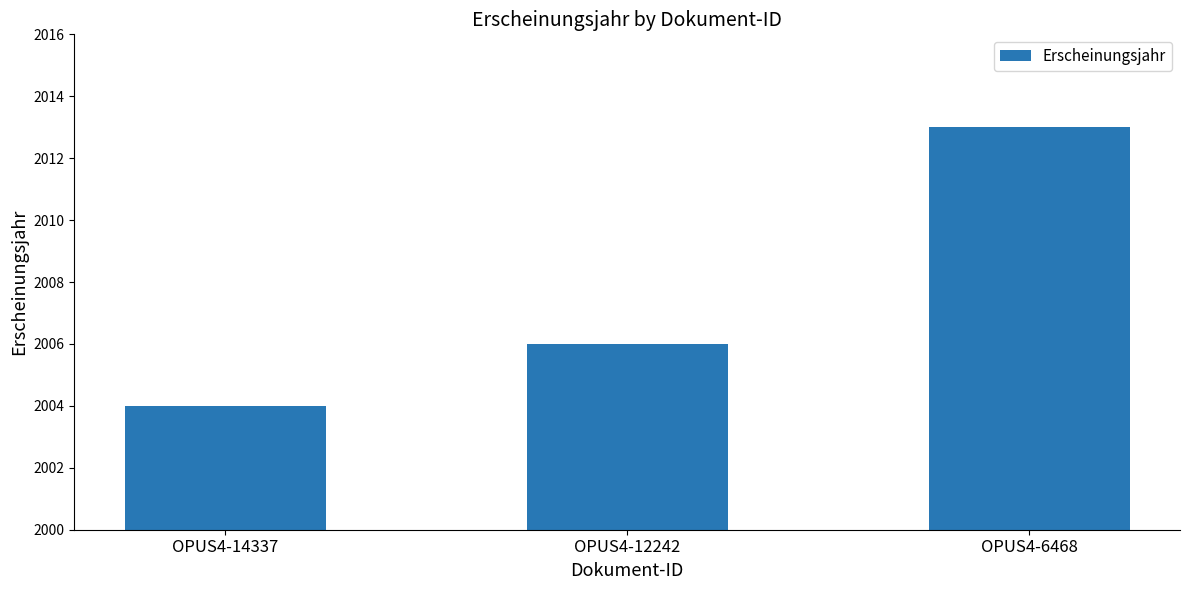

Reading right to left, list all the values displayed in this chart.

2013	2006	2004